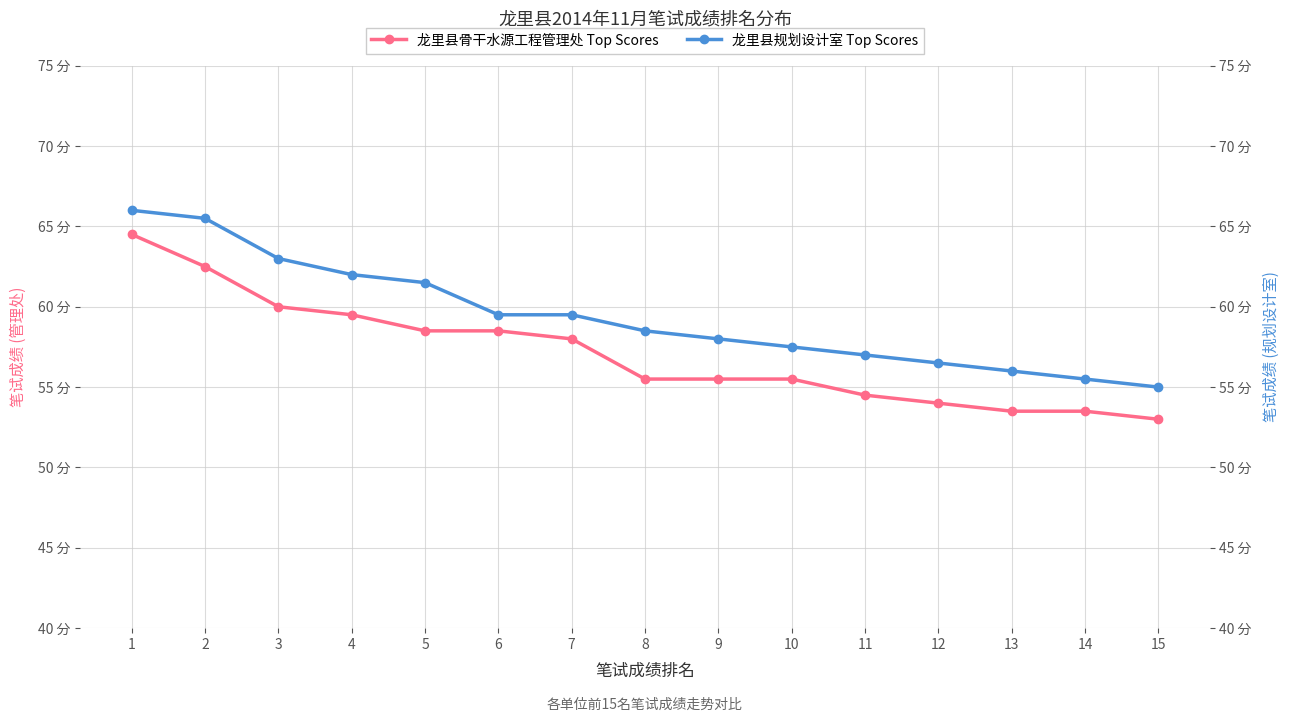

What is the sum of the 龙里县规划设计室 Top Scores values at 4 and 11?

119.0